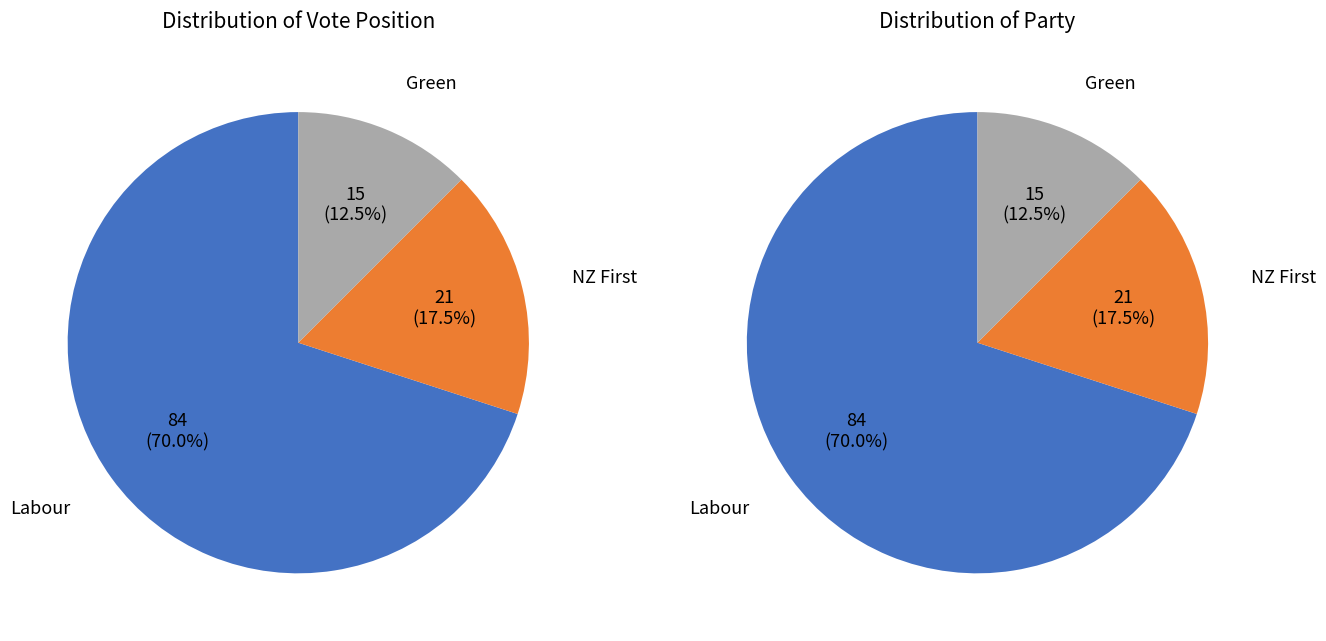

How many segments does this pie chart have?

3